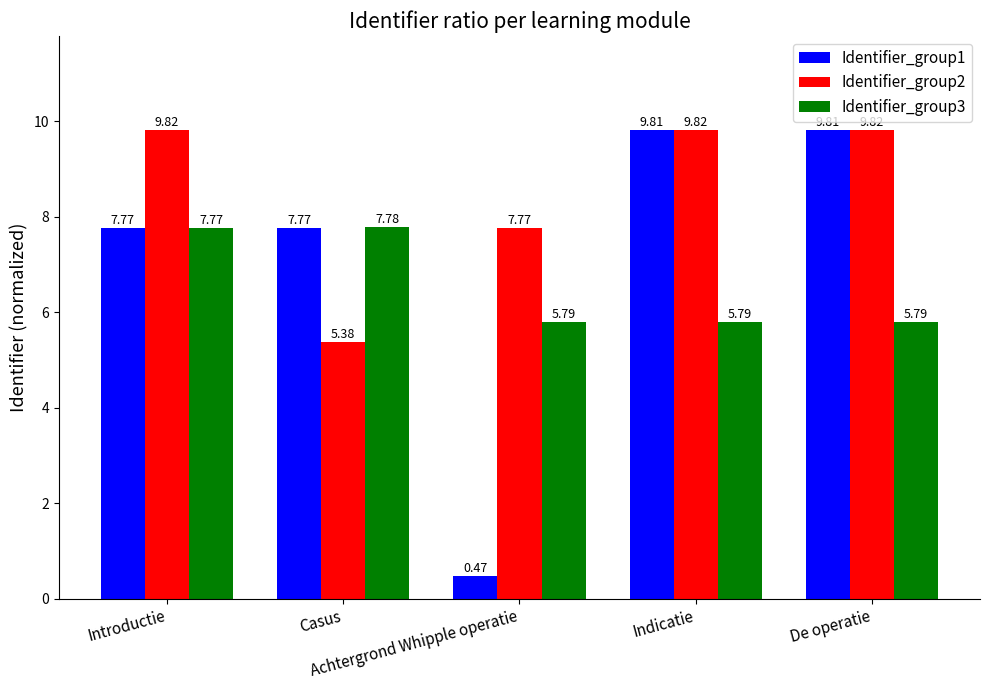

Which label corresponds to the smallest value in the chart?

Achtergrond Whipple operatie